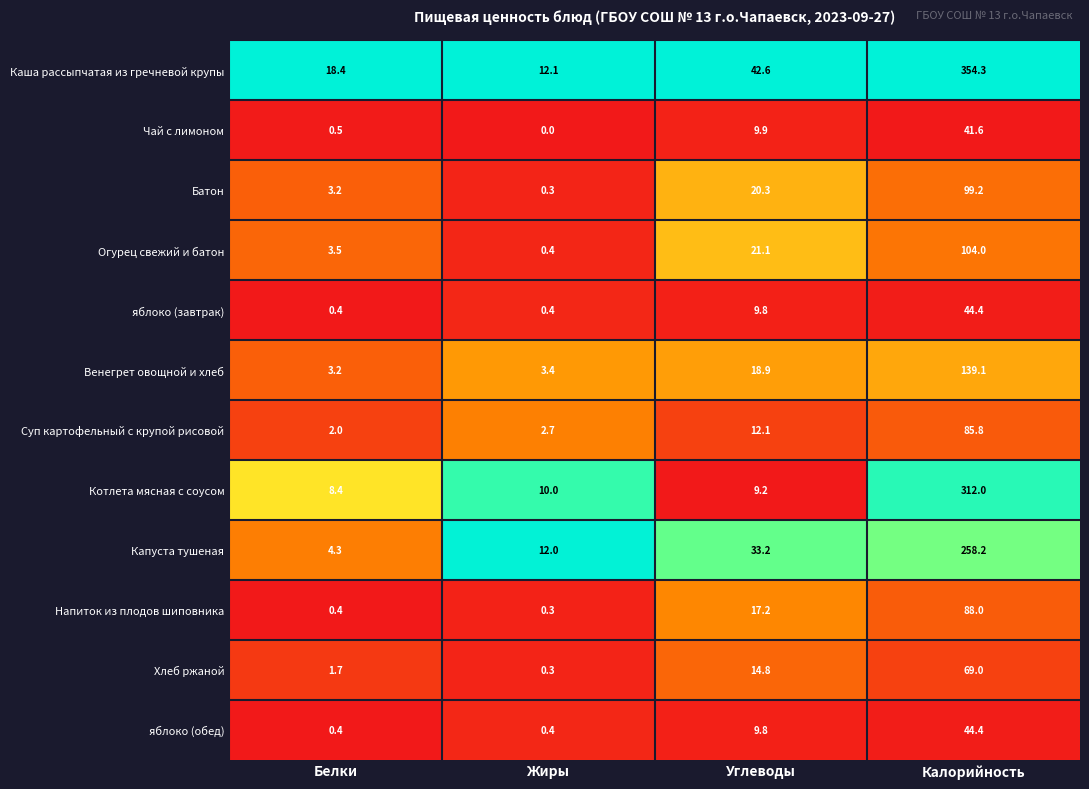

What is the difference between the Венегрет овощной и хлеб values at Углеводы and Жиры?

15.5